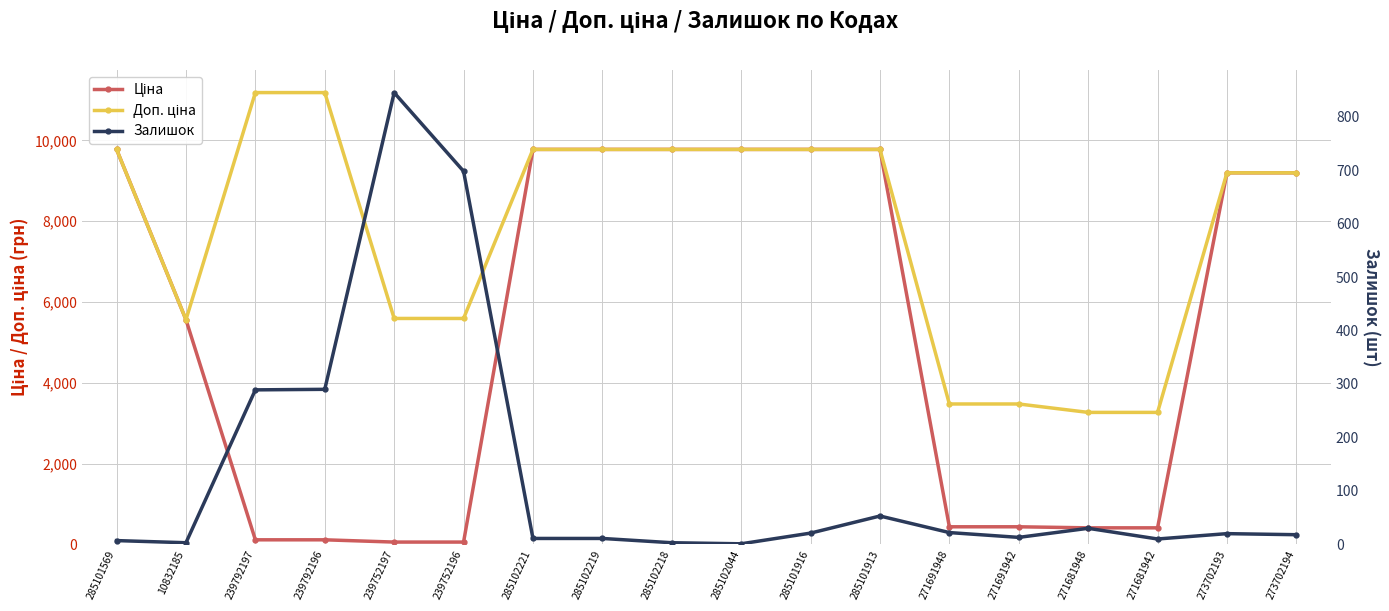

Which series has the largest total across all categories?

Доп. ціна